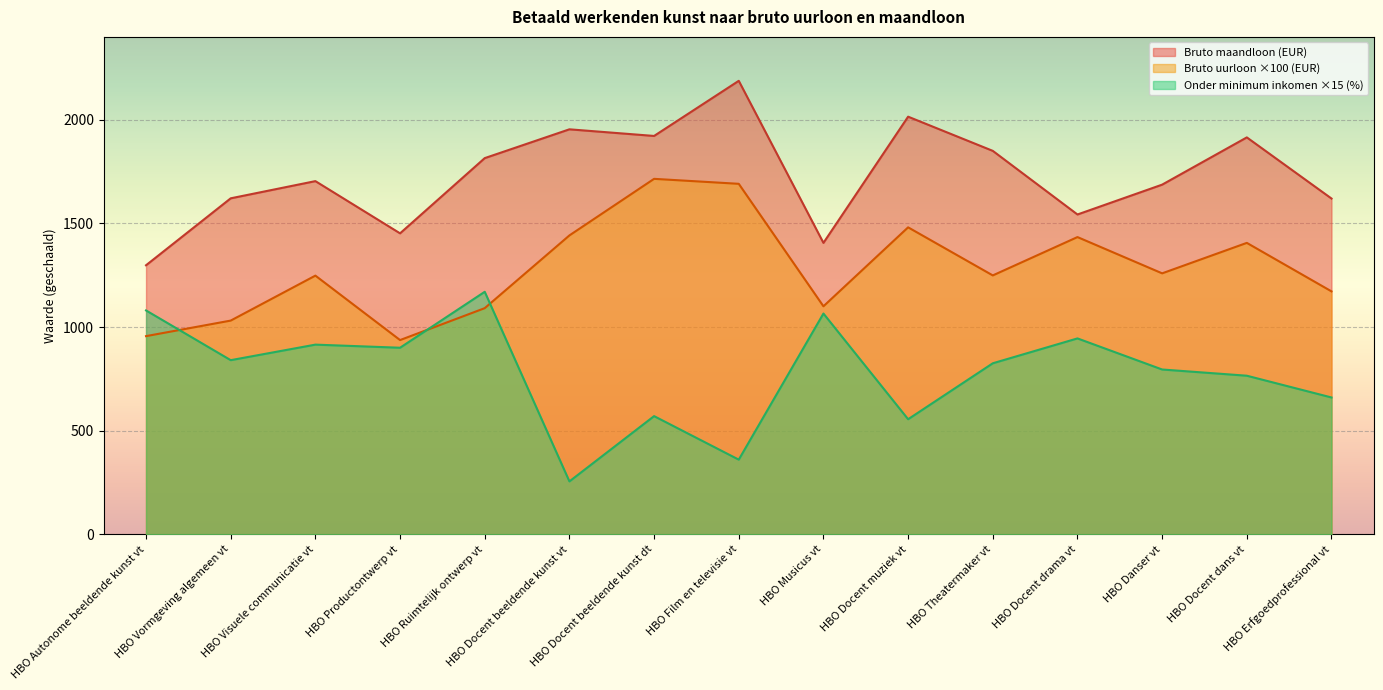

At which label does Bruto maandloon (EUR) first exceed 1704?

HBO Ruimtelijk ontwerp vt